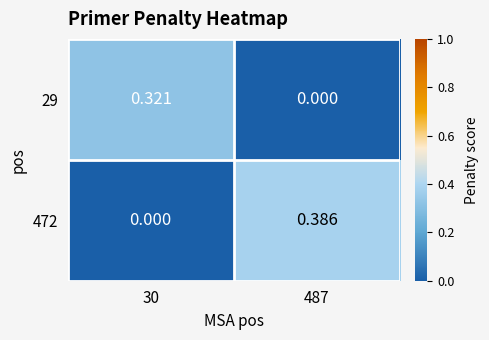

Is the value of 29 at 30 greater than the value of 472 at 487?

No